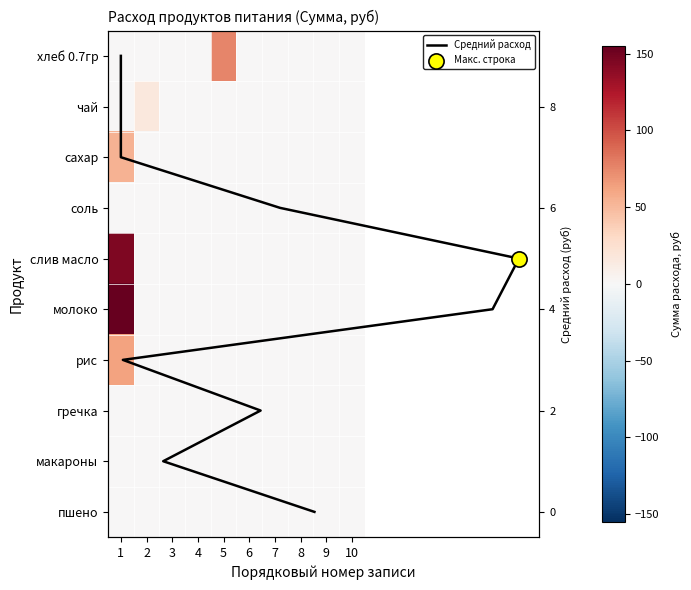

At how many categories does at least one series exceed 153?

1